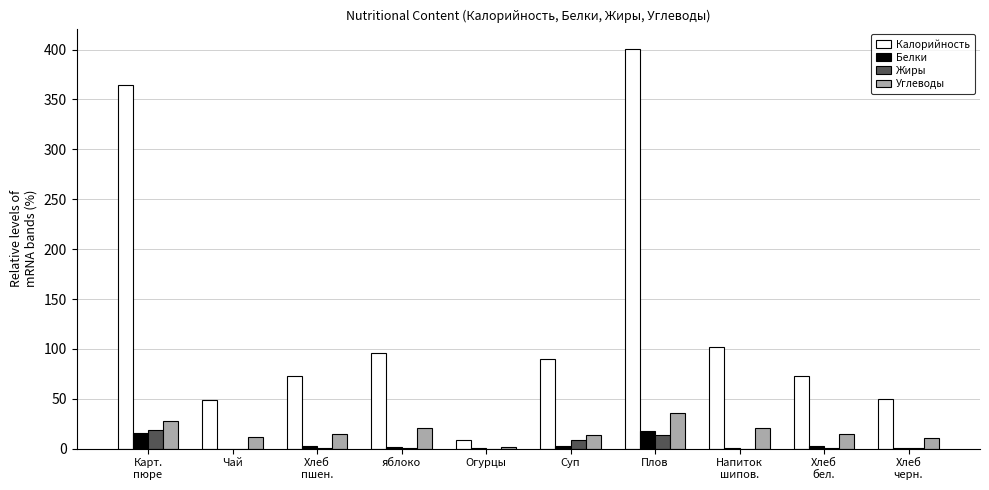

What is the spread (max minus min) of values at Плов?

387.3